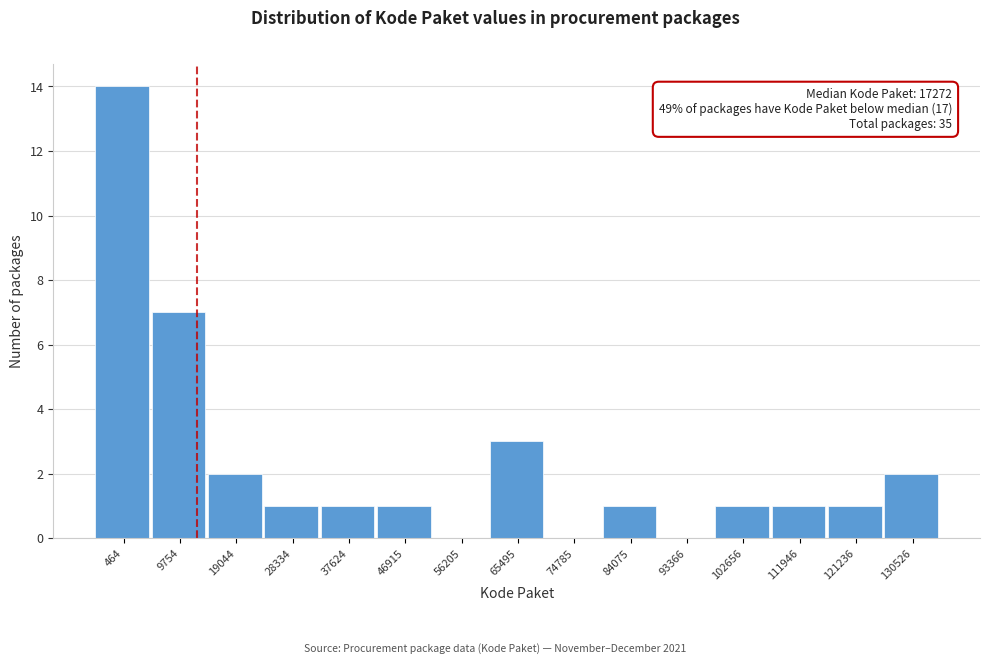

Reading left to right, what are all the values shown in this chart?

464=14	9754=7	19044=2	28334=1	37624=1	46915=1	56205=0	65495=3	74785=0	84075=1	93366=0	102656=1	111946=1	121236=1	130526=2